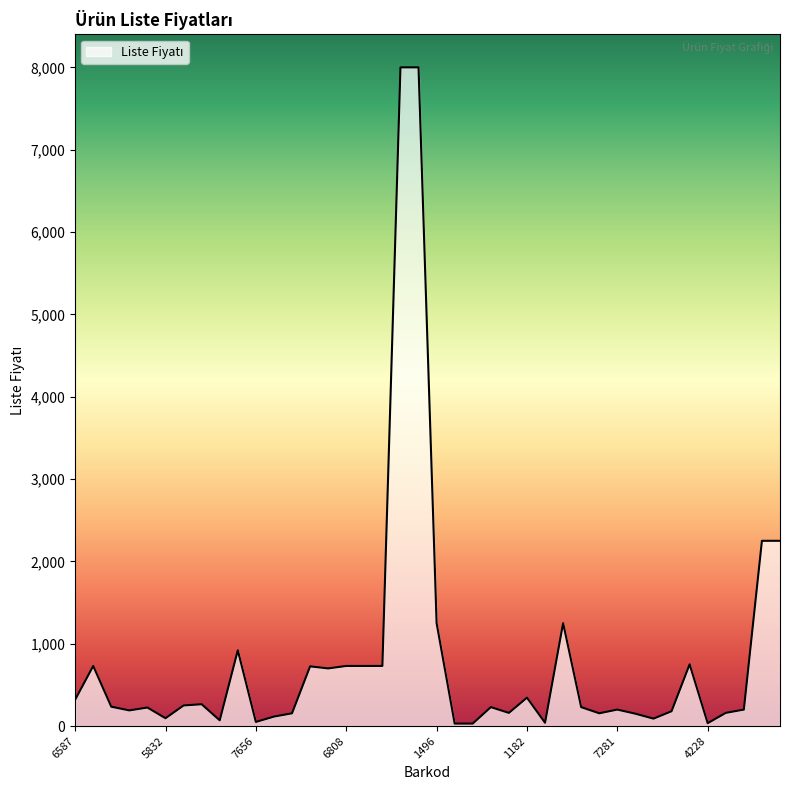

What is the maximum value shown in the chart?

8000